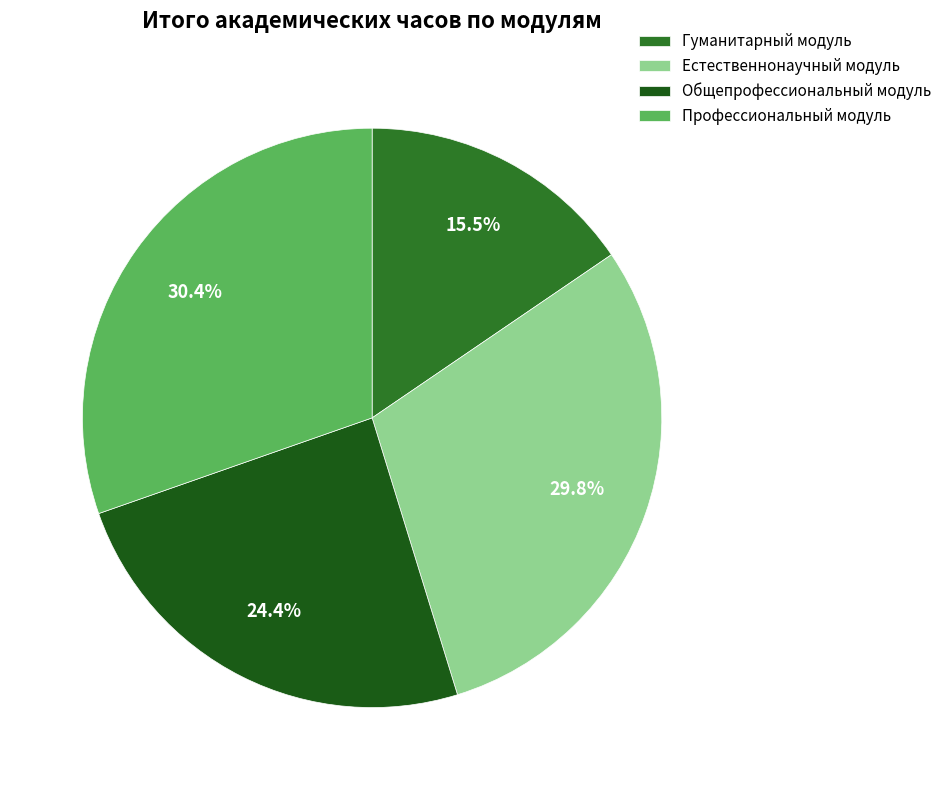

To the nearest percent, what is the difference between the largest and smallest slice percentages?

15%